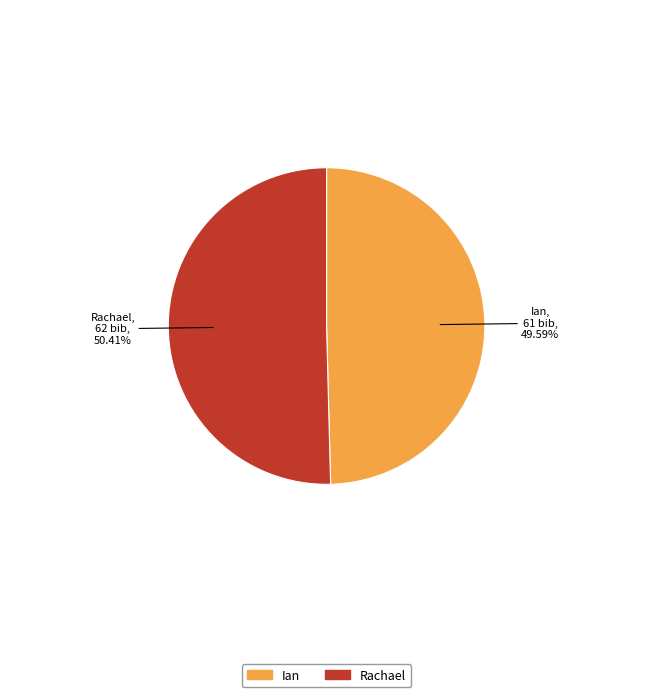

How many slices are in this pie chart?

2